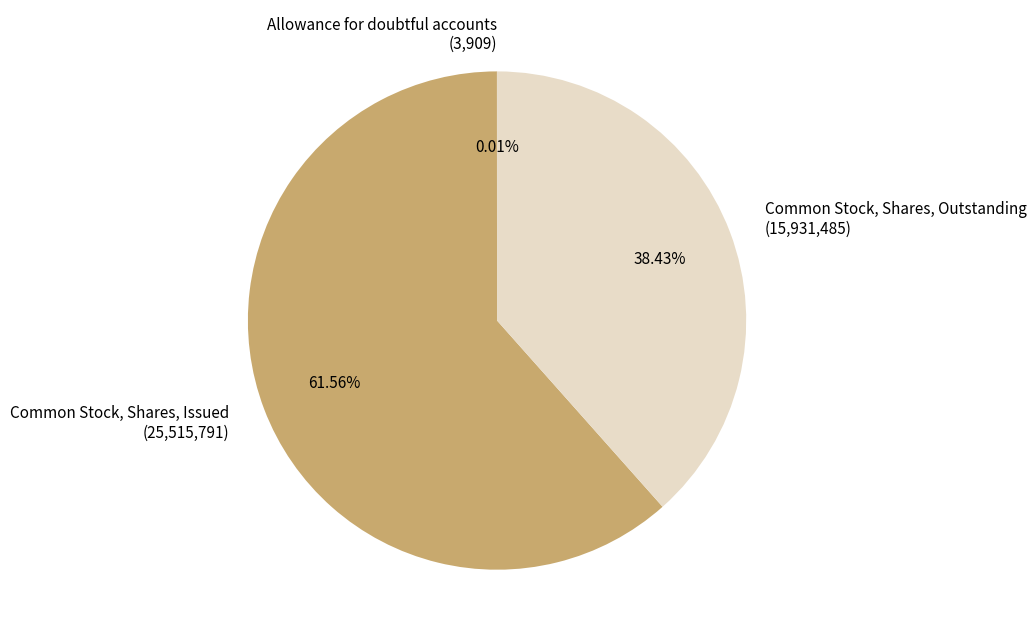

Does Common Stock, Shares, Outstanding (15,931,485) represent more than half of the total?

No